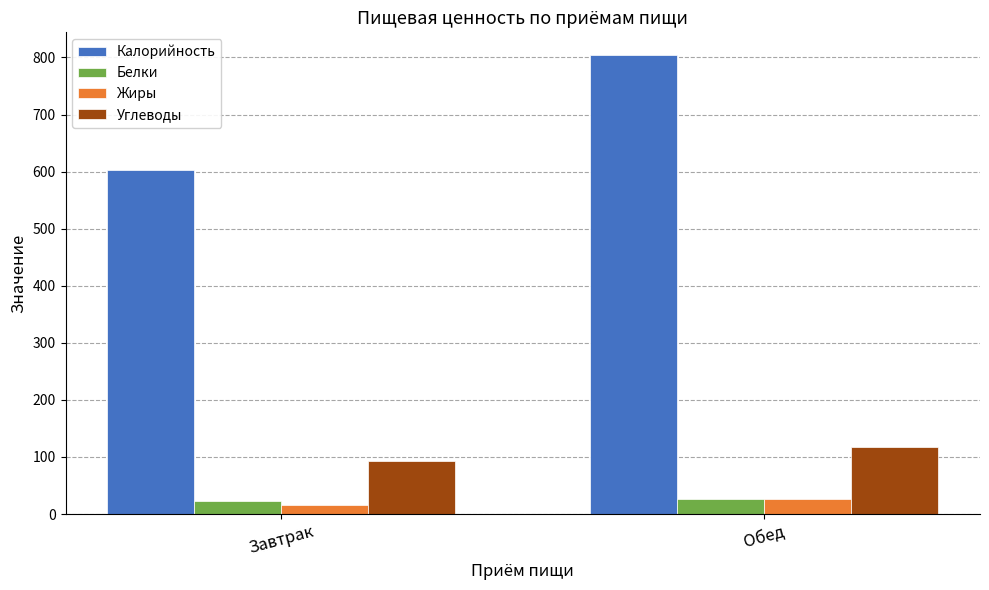

The Углеводы series shows 93.6 at Завтрак. True or false?

True